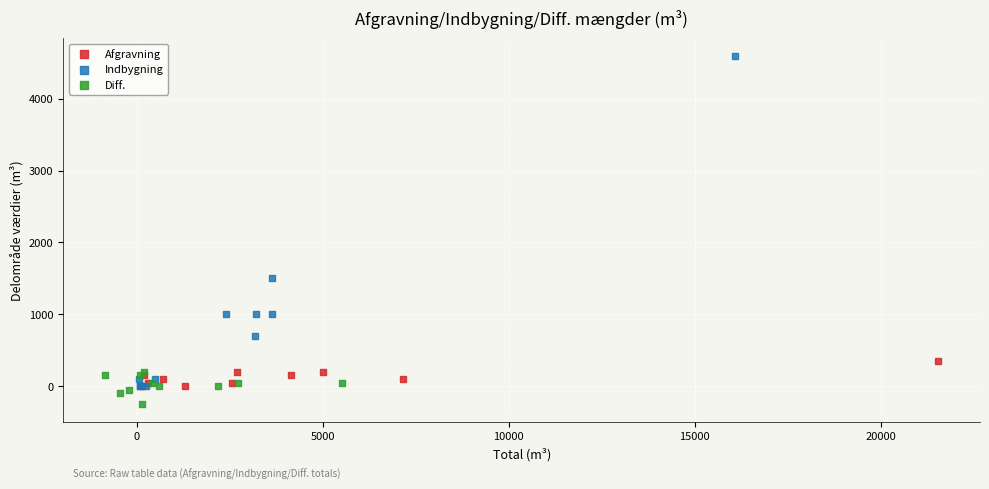

Which series contains the highest Y value?

Indbygning